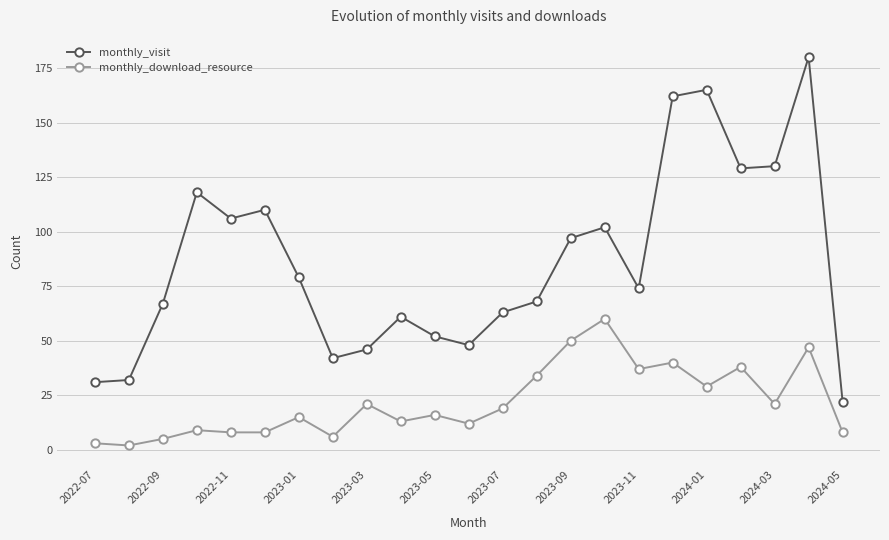

Which series has the largest range (max minus min)?

monthly_visit